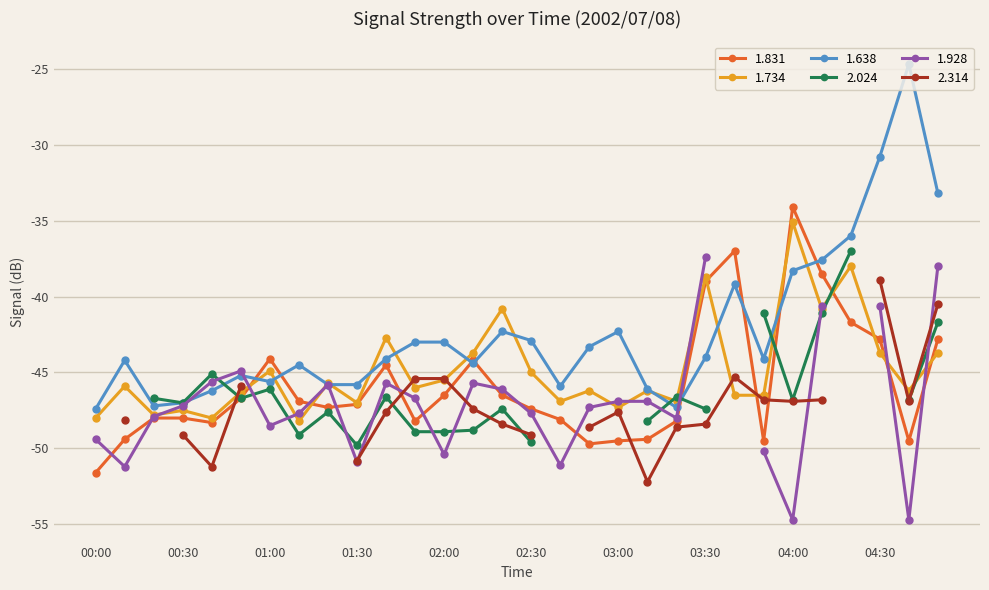

Which series has the largest total across all categories?

1.638